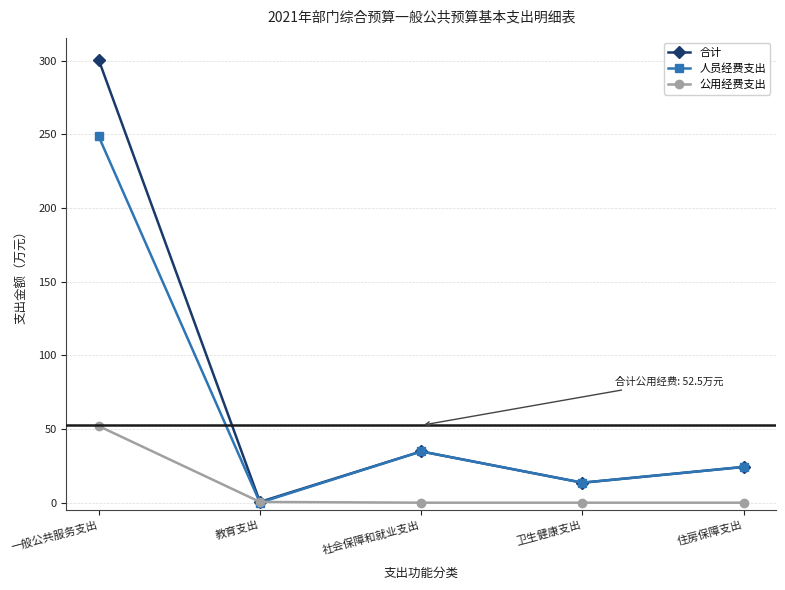

Rank the series by their maximum value, from lowest to highest.

公用经费支出, 人员经费支出, 合计